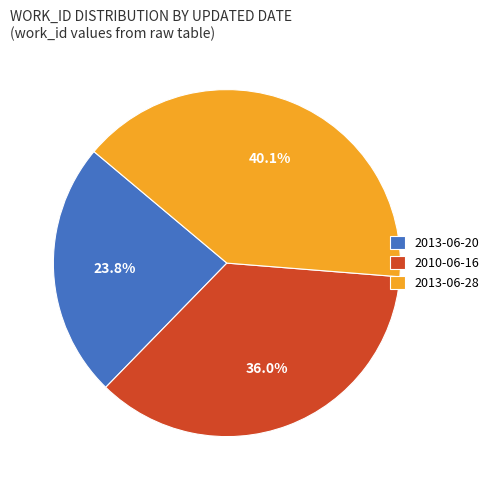

What is the total percentage of 2013-06-20 and 2013-06-28?

64.0%